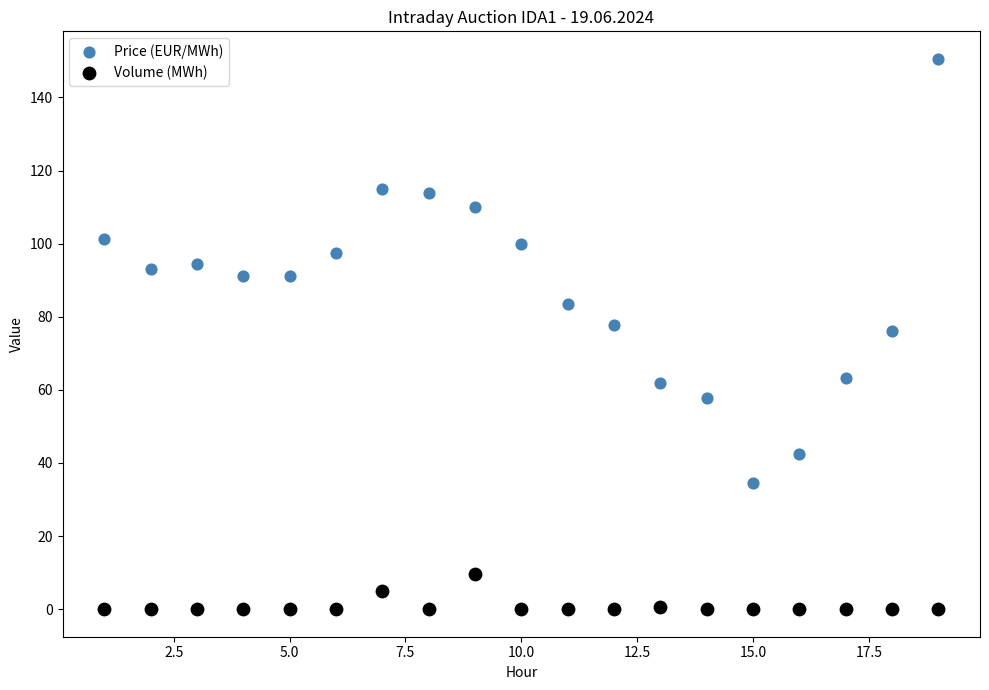

Which series contains the lowest Y value?

Volume (MWh)